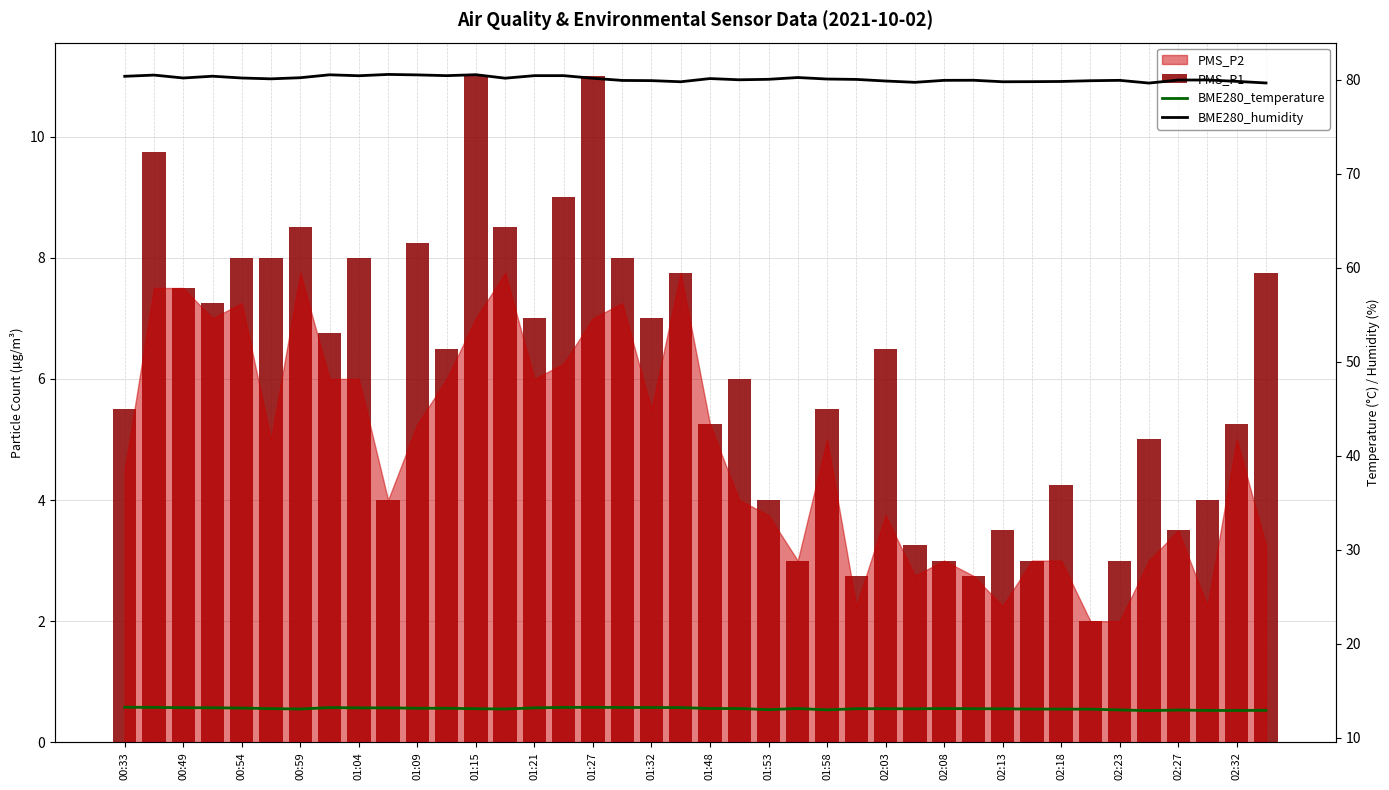

What position from the left is 02:18?

33